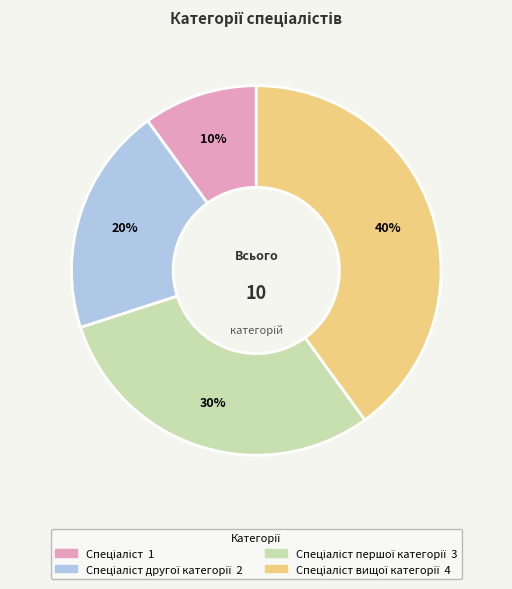

How many segments does this pie chart have?

4